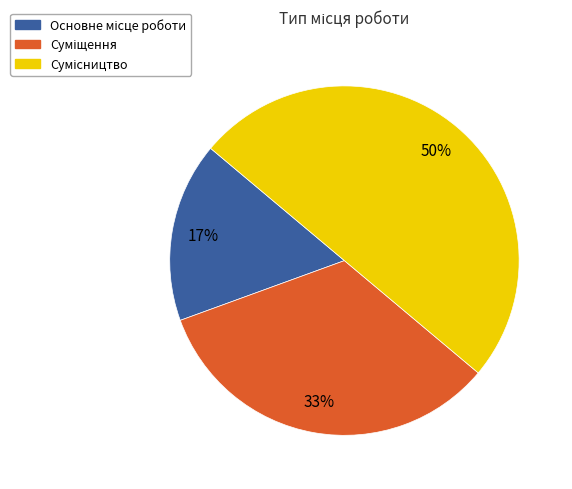

To the nearest percent, what is the average slice percentage?

33%